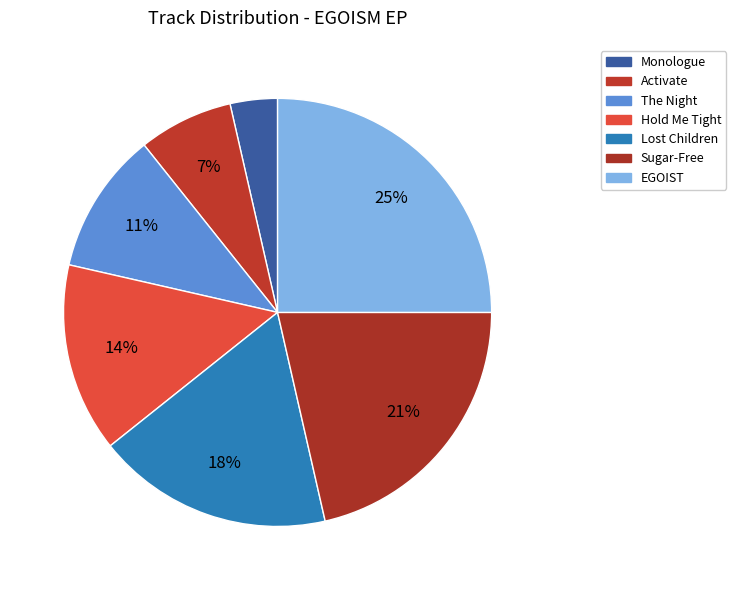

What percentage is NOT represented by Lost Children?

82.1%